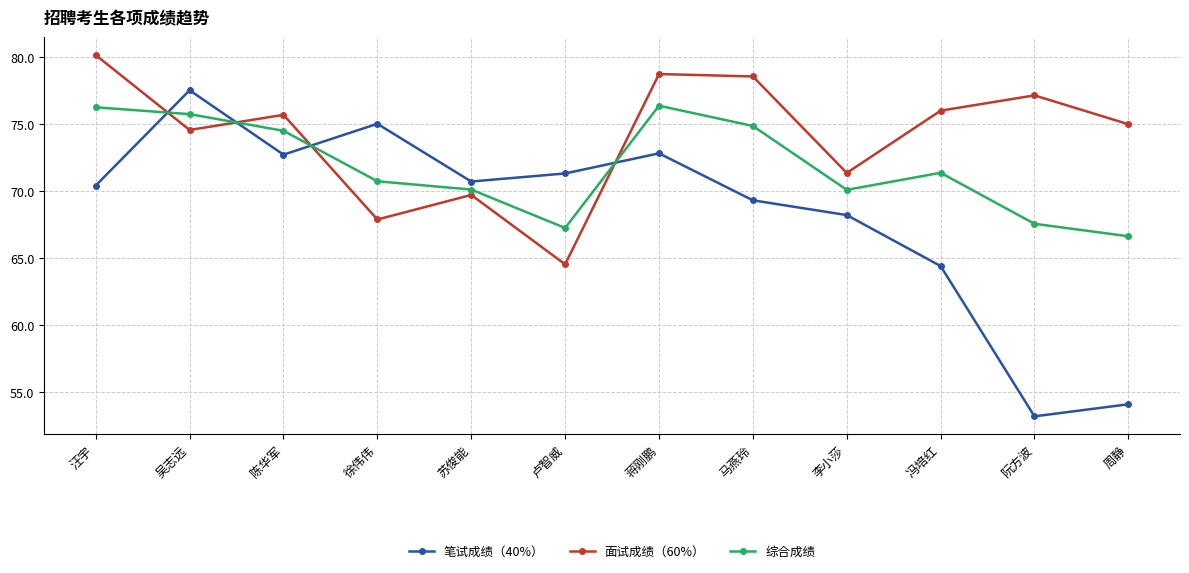

At which category does the chart reach its peak across all series?

汪宇